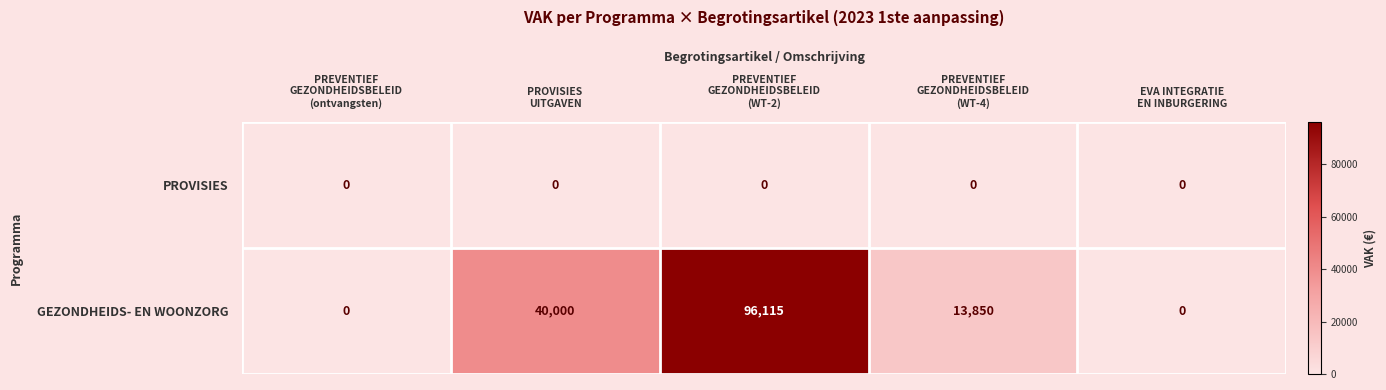

How many series are shown in this chart?

2